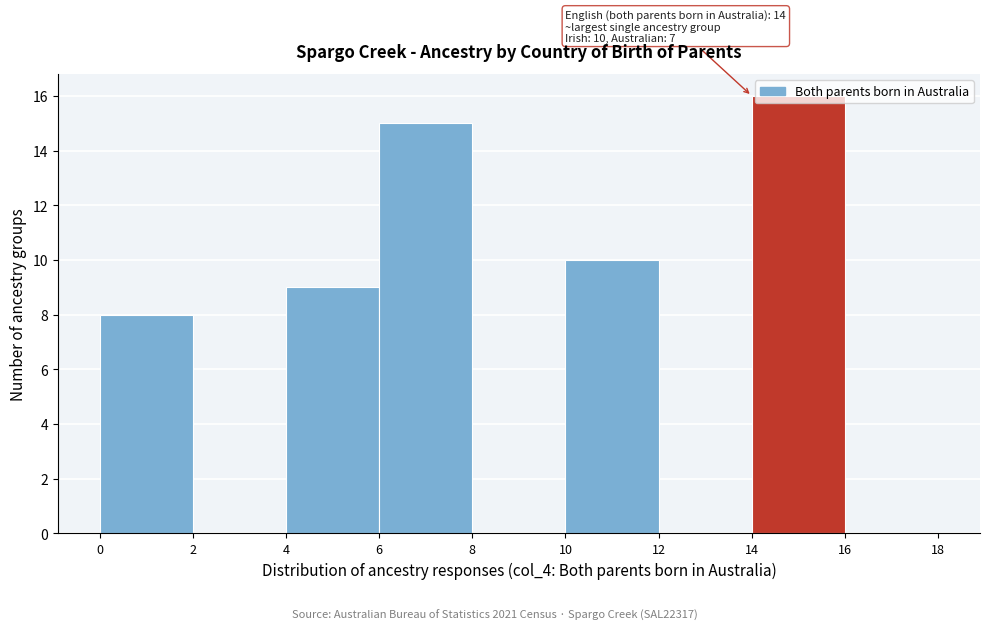

Over which range of the x-axis is the bar tallest?

14 to 16